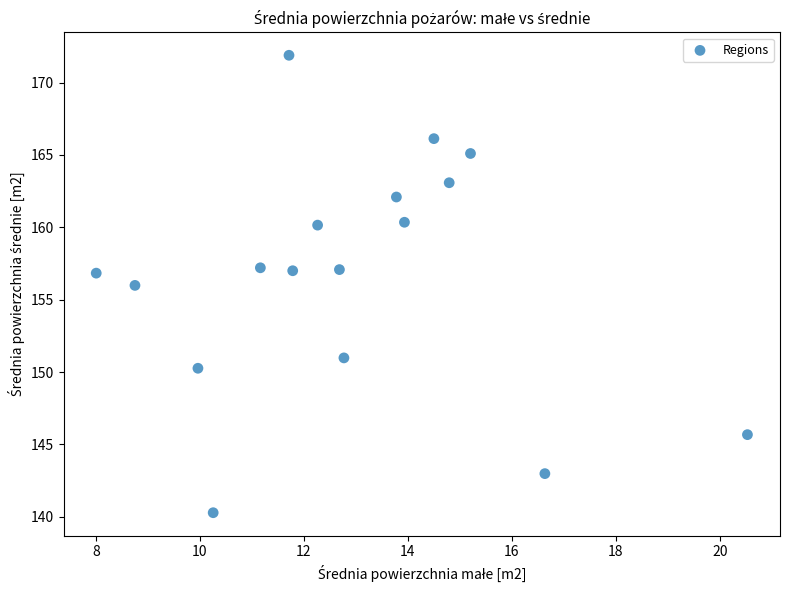

What is the range of X values (max minus min)?

12.5